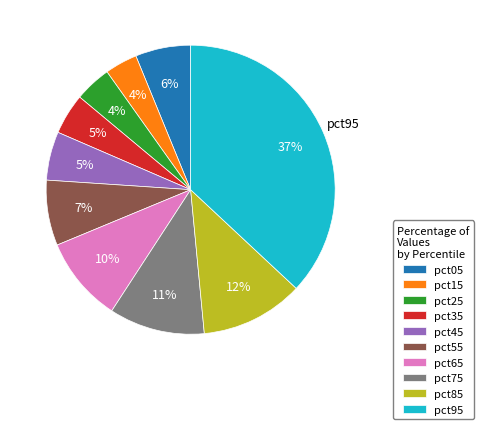

Count the number of slices in the pie.

10